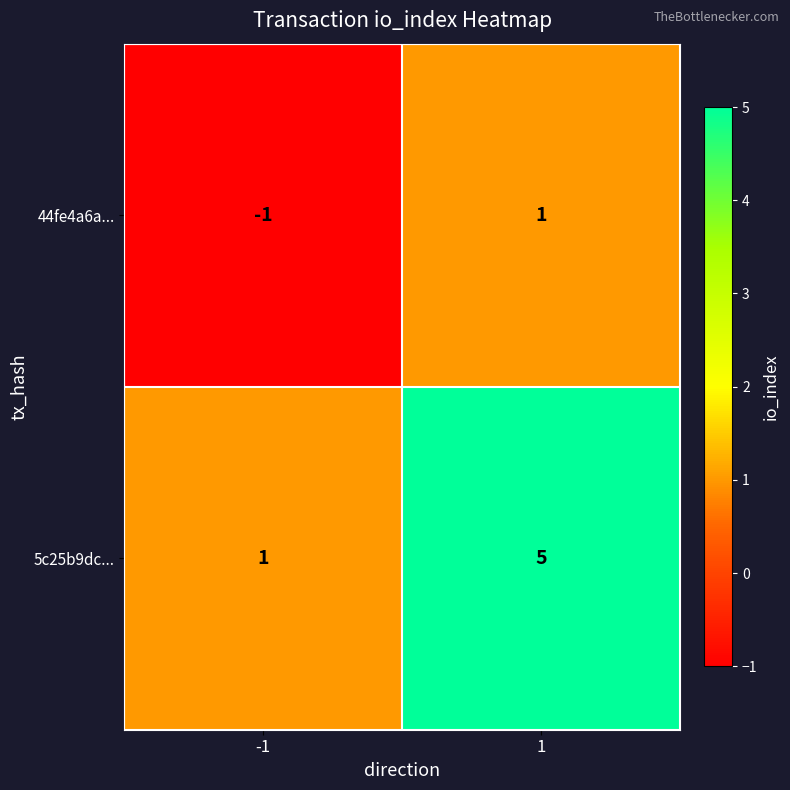

What is the spread (max minus min) of values at -1?

2